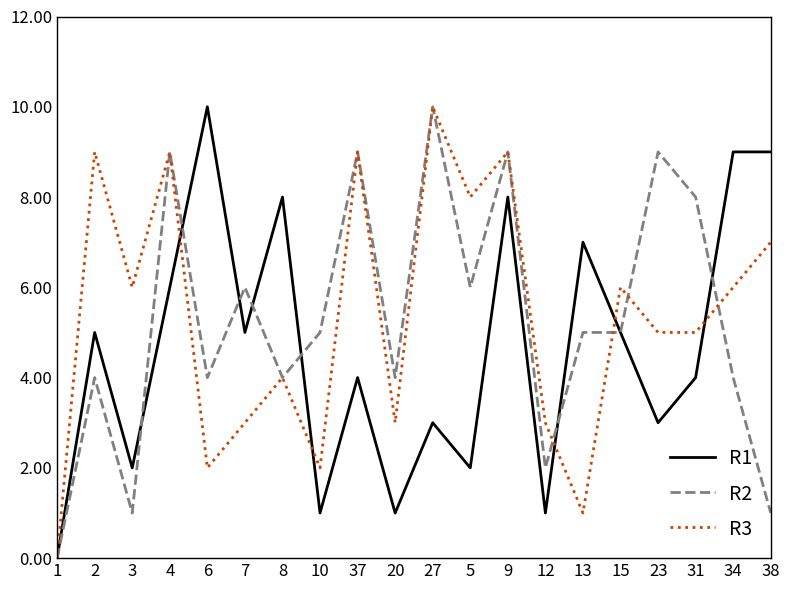

The value of R3 at 2 is 9. True or false?

True